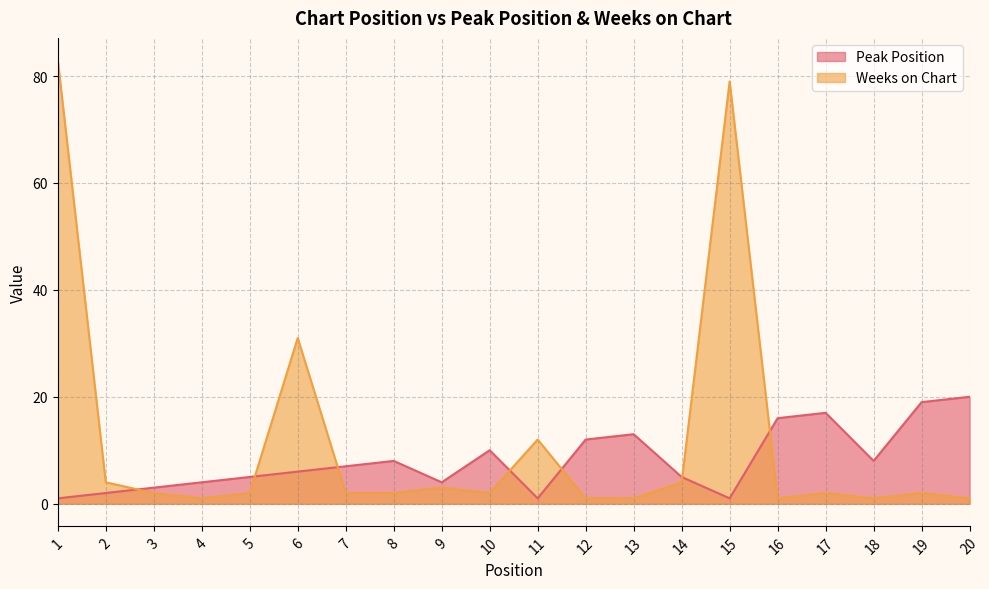

Does the chart display data point markers on the line(s)?

No